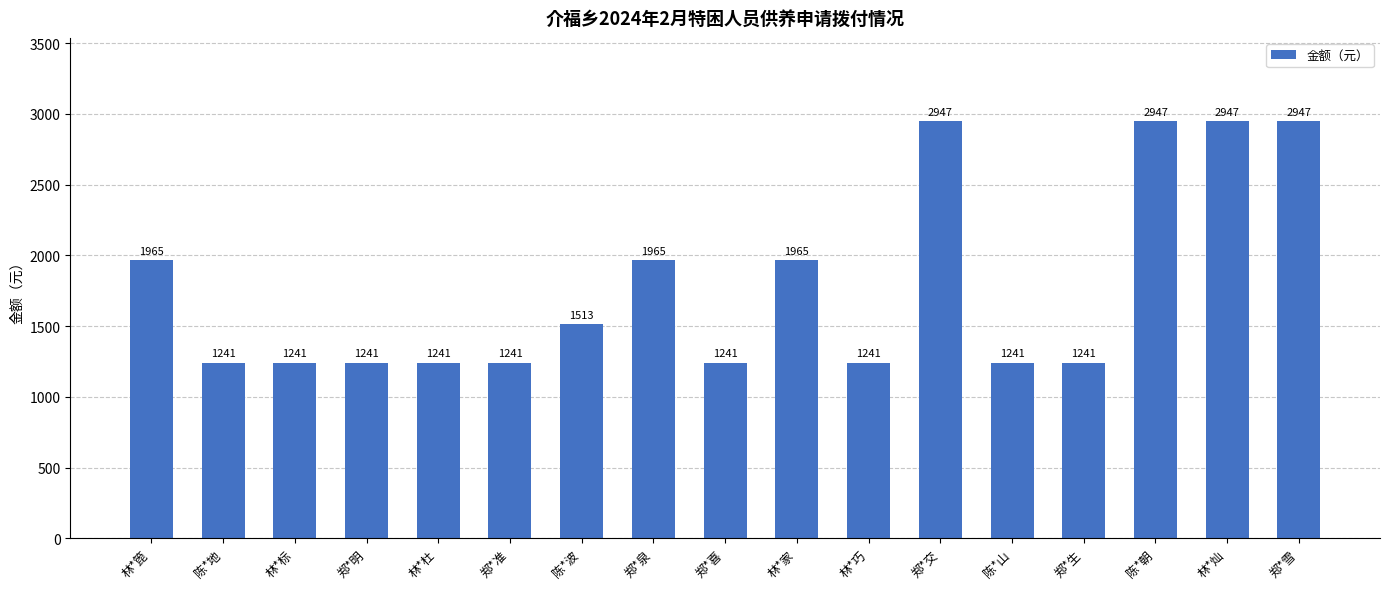

What position from the right is 陈*山?

5